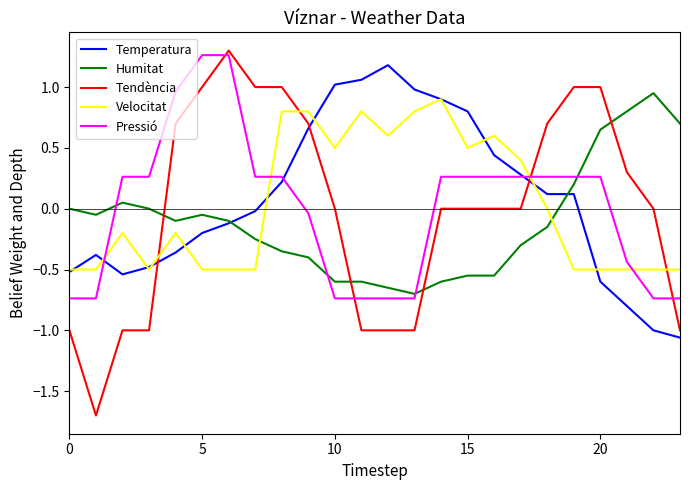

What is the lowest value of the Tendència series?

-1.7